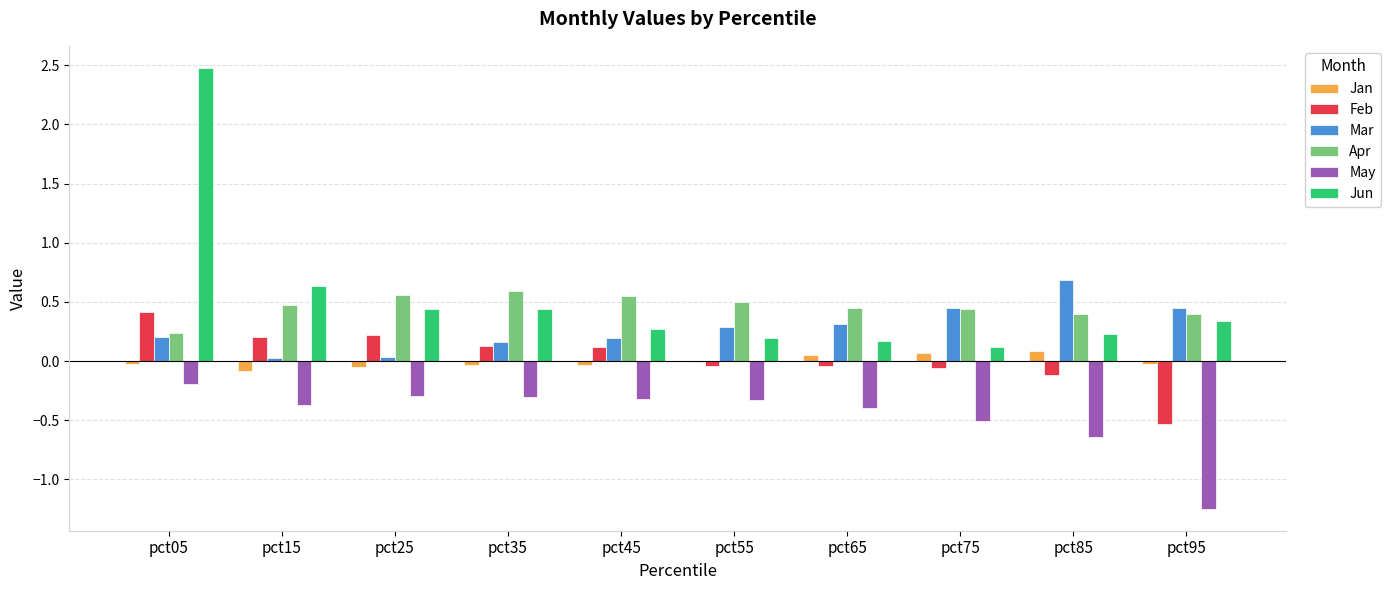

Are the bars grouped side by side (vs. stacked)?

Yes